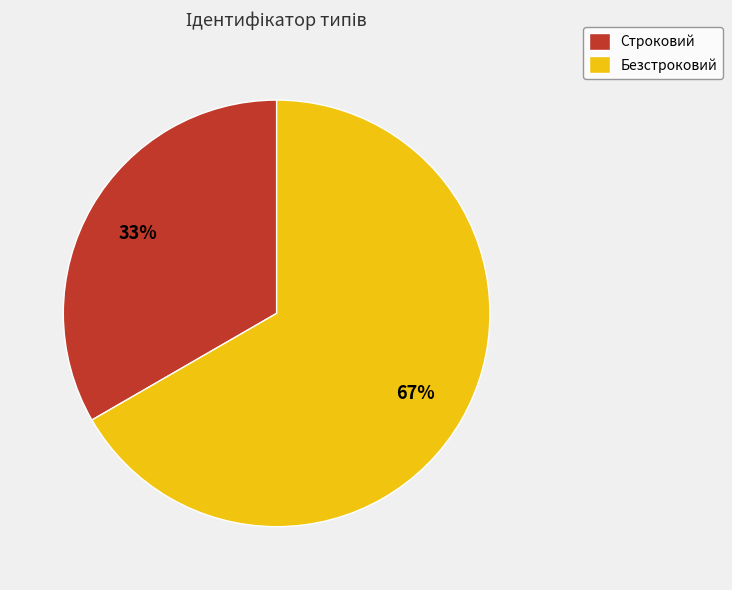

Count the number of slices in the pie.

2